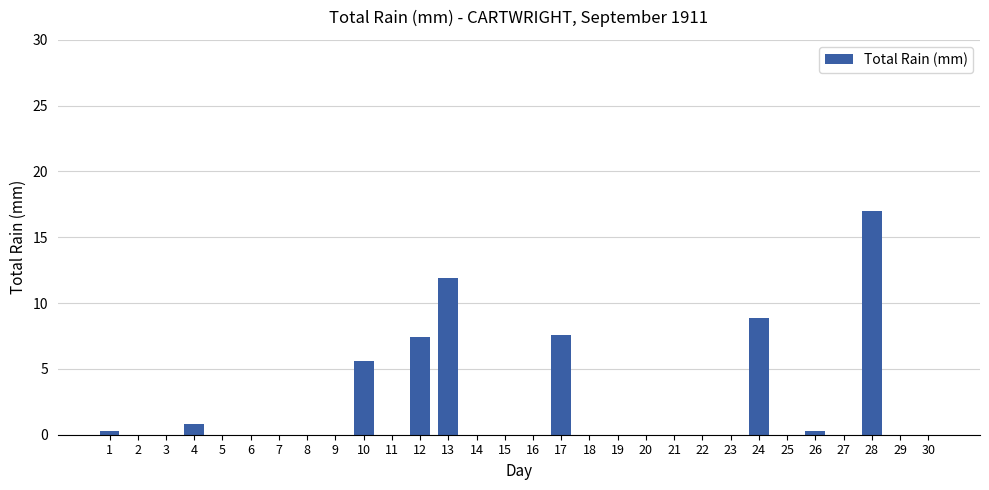

The chart shows a value of 7.4 at 12. True or false?

True